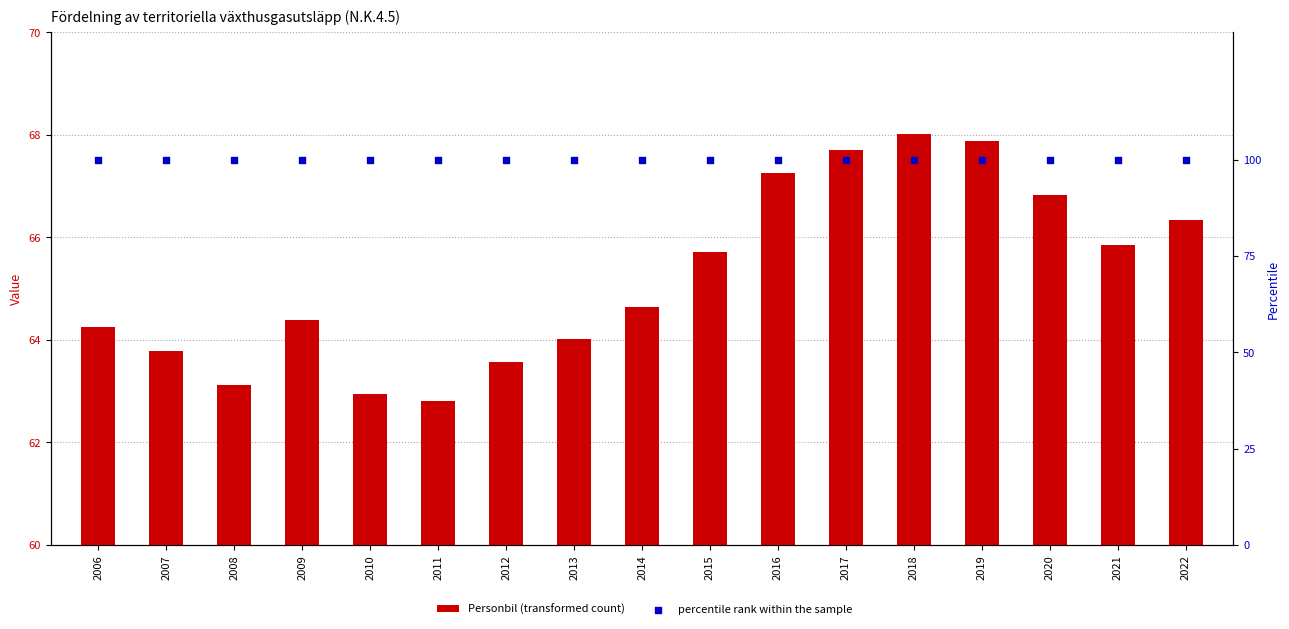

Is the value of Personbil (transformed count) at 2011 greater than the value of percentile rank within the sample at 2012?

No